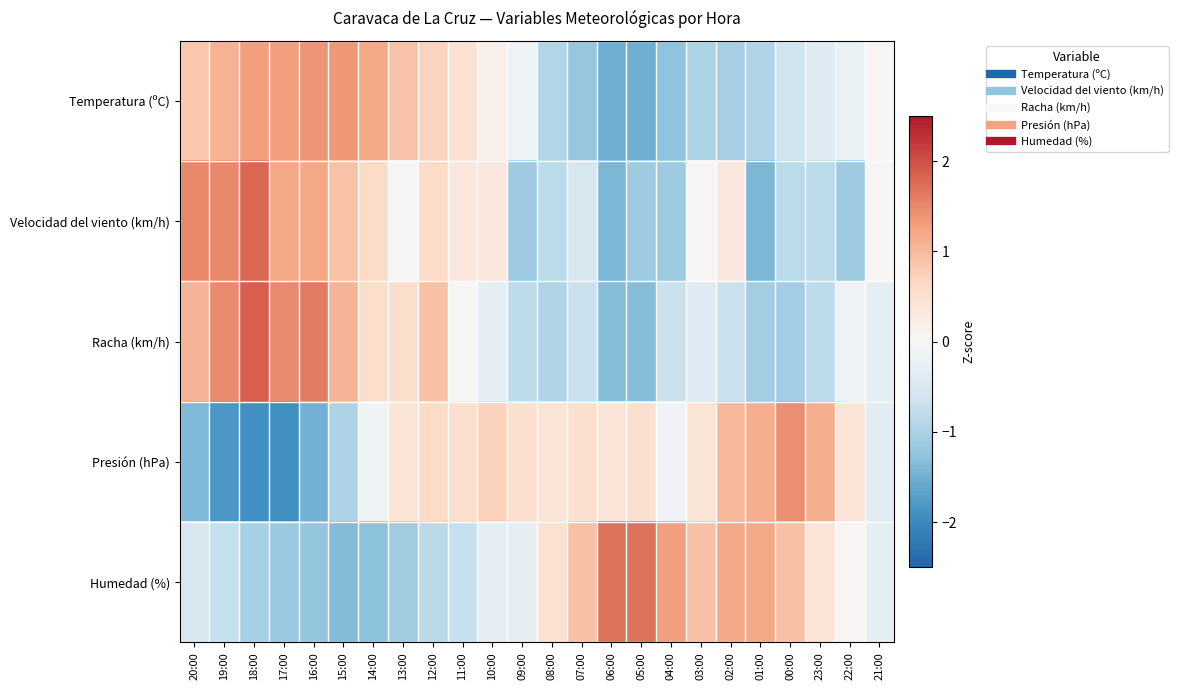

Reading right to left, list all the values displayed in this chart.

Temperatura (ºC): 21:00=0.0	22:00=-0.2	23:00=-0.4	00:00=-0.6	01:00=-0.9	02:00=-1.0	03:00=-1.0	04:00=-1.3	05:00=-1.5	06:00=-1.5	07:00=-1.2	08:00=-0.9	09:00=-0.2	10:00=0.2	11:00=0.5	12:00=0.7	13:00=0.9	14:00=1.2	15:00=1.4	16:00=1.4	17:00=1.3	18:00=1.3	19:00=1.1	20:00=0.8
Velocidad del viento (km/h): 21:00=0.0	22:00=-1.1	23:00=-0.8	00:00=-0.8	01:00=-1.4	02:00=0.3	03:00=0.0	04:00=-1.1	05:00=-1.1	06:00=-1.4	07:00=-0.5	08:00=-0.8	09:00=-1.1	10:00=0.3	11:00=0.3	12:00=0.6	13:00=0.0	14:00=0.6	15:00=0.9	16:00=1.2	17:00=1.2	18:00=1.8	19:00=1.5	20:00=1.5
Racha (km/h): 21:00=-0.3	22:00=-0.1	23:00=-0.8	00:00=-1.1	01:00=-1.1	02:00=-0.7	03:00=-0.4	04:00=-0.7	05:00=-1.3	06:00=-1.3	07:00=-0.7	08:00=-0.9	09:00=-0.8	10:00=-0.3	11:00=-0.0	12:00=0.9	13:00=0.5	14:00=0.5	15:00=1.1	16:00=1.6	17:00=1.5	18:00=1.9	19:00=1.5	20:00=1.1
Presión (hPa): 21:00=-0.3	22:00=0.4	23:00=1.1	00:00=1.4	01:00=1.1	02:00=1.0	03:00=0.4	04:00=-0.1	05:00=0.5	06:00=0.4	07:00=0.5	08:00=0.4	09:00=0.5	10:00=0.7	11:00=0.5	12:00=0.6	13:00=0.4	14:00=-0.1	15:00=-1.0	16:00=-1.5	17:00=-1.9	18:00=-1.9	19:00=-1.8	20:00=-1.4
Humedad (%): 21:00=-0.3	22:00=0.0	23:00=0.4	00:00=0.9	01:00=1.2	02:00=1.2	03:00=0.9	04:00=1.3	05:00=1.7	06:00=1.7	07:00=0.9	08:00=0.5	09:00=-0.3	10:00=-0.3	11:00=-0.7	12:00=-0.8	13:00=-1.1	14:00=-1.3	15:00=-1.3	16:00=-1.2	17:00=-1.2	18:00=-1.0	19:00=-0.7	20:00=-0.5